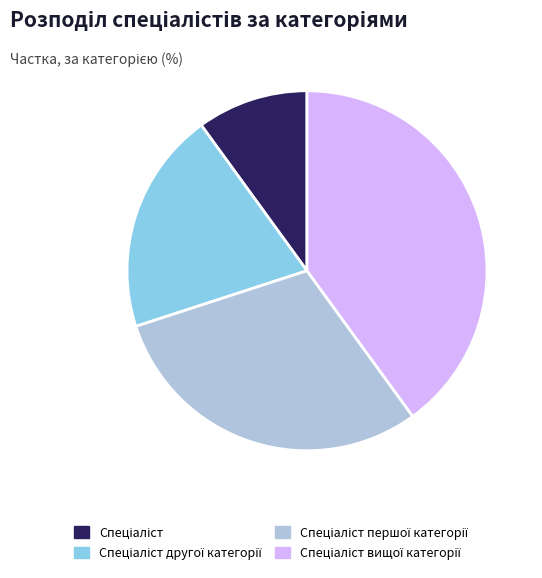

Is there any slice that represents more than half of the pie?

No